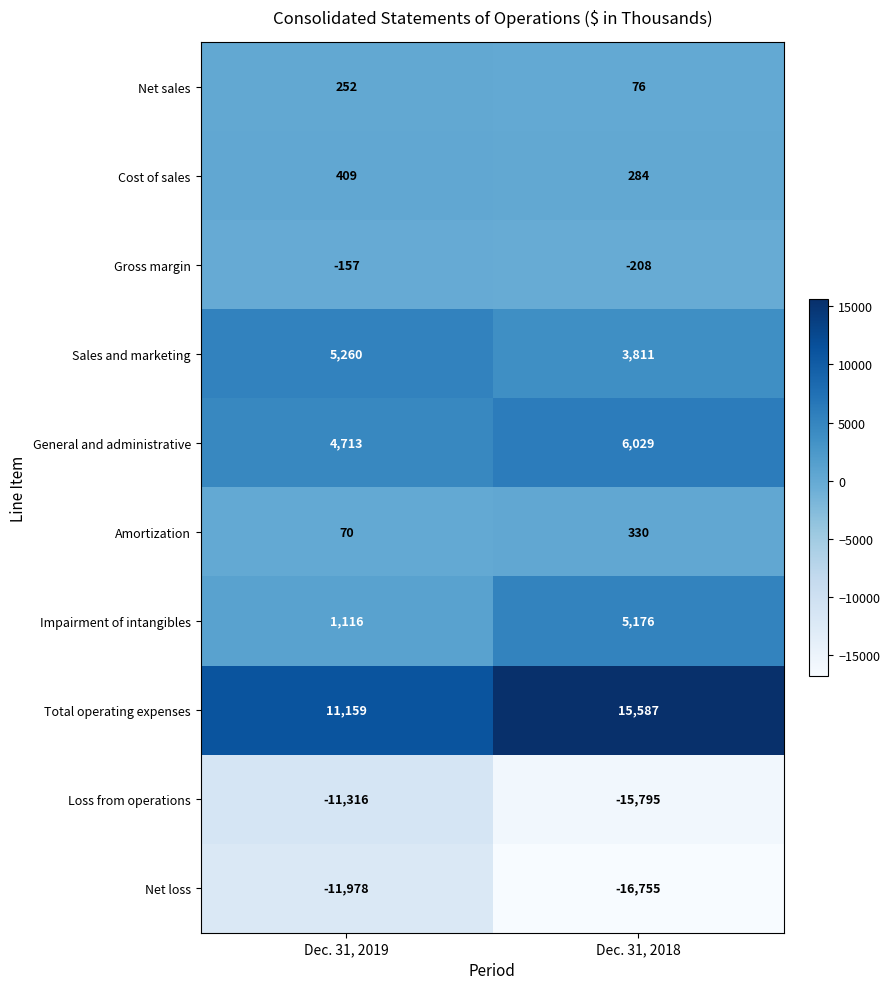

Which series changed the most between Dec. 31, 2019 and Dec. 31, 2018?

Net loss